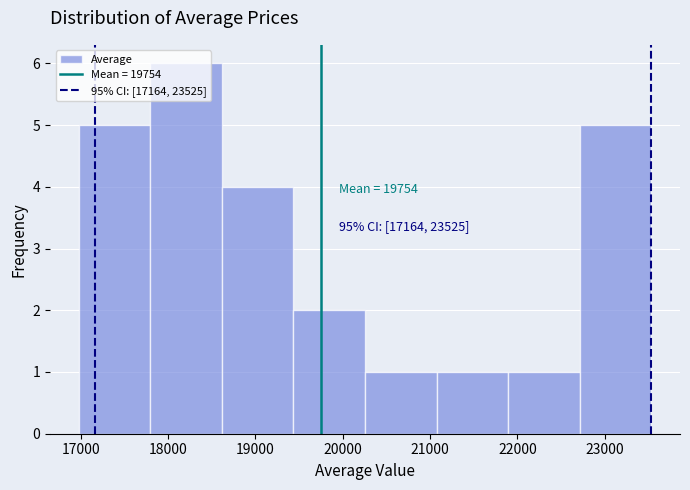

Over which range of the x-axis is the bar tallest?

17800 to 18600